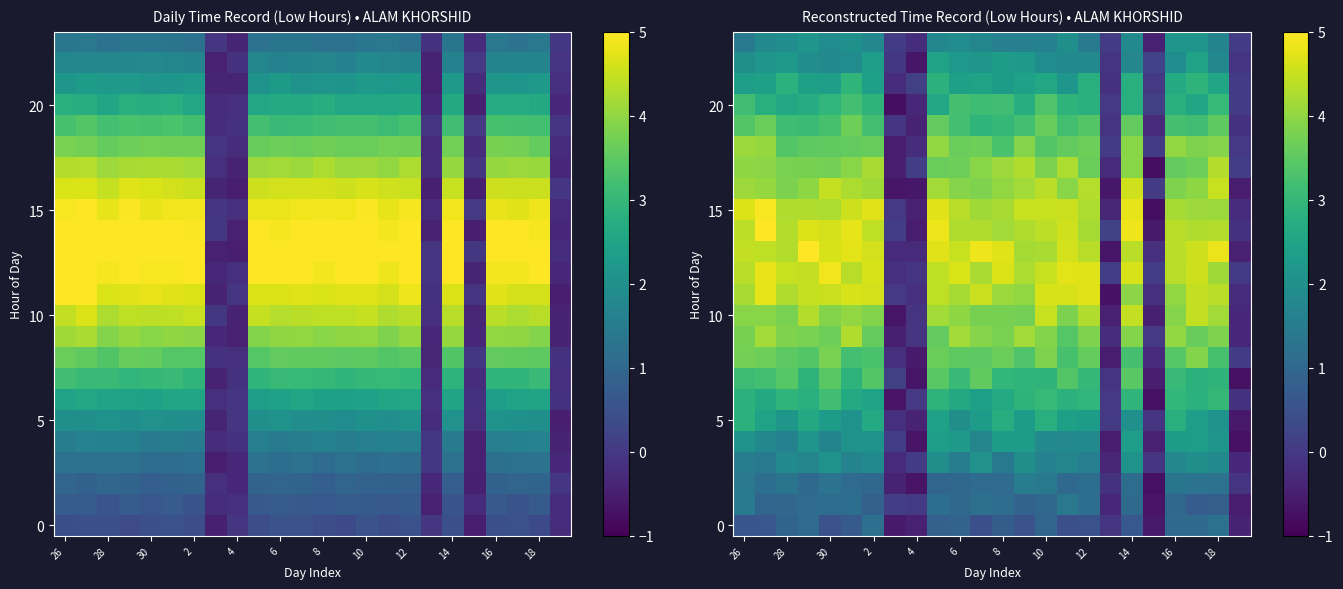

Between 26 and 4, which series saw the biggest shift?

15